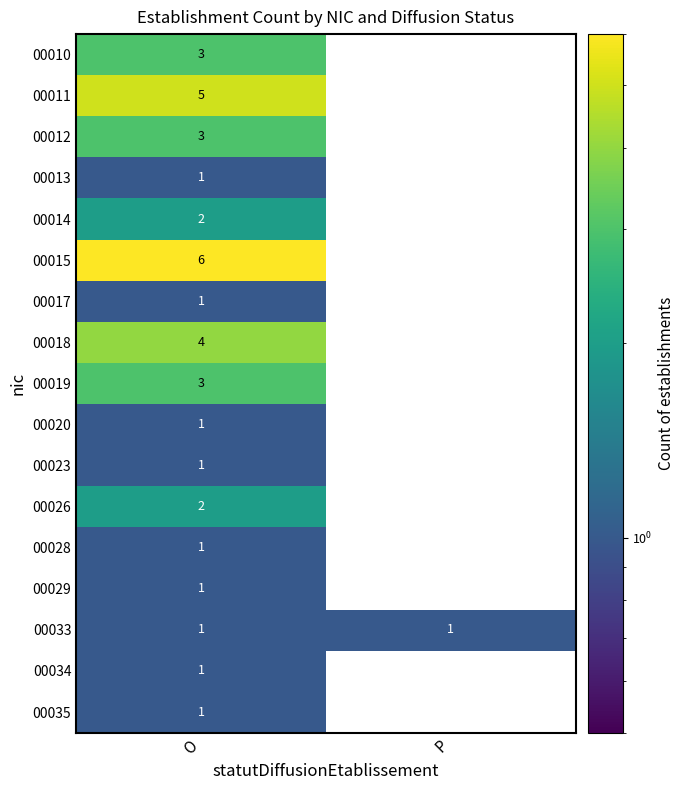

The 00034 series shows 1 at O. True or false?

True